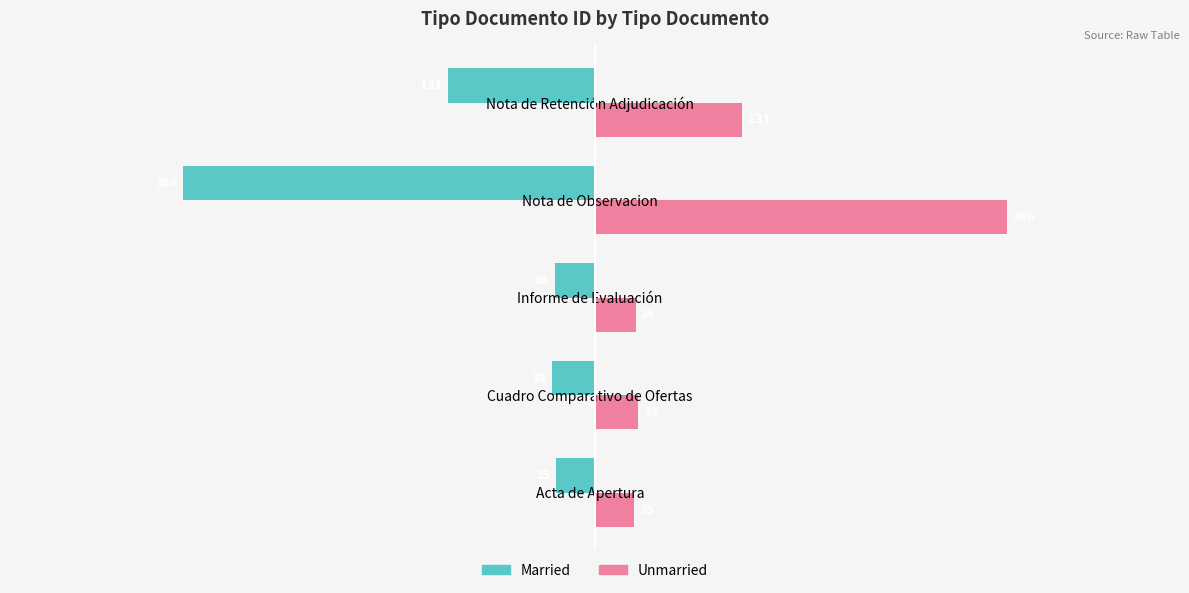

Rank the categories by Unmarried value from lowest to highest.

Acta de Apertura, Informe de Evaluación, Cuadro Comparativo de Ofertas, Nota de Retención Adjudicación, Nota de Observacion